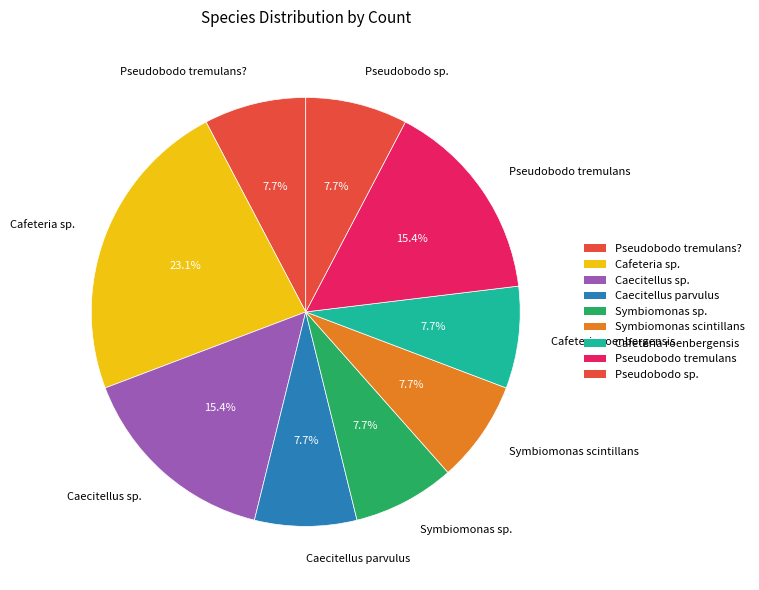

Between Cafeteria sp. and Cafeteria roenbergensis, which is larger?

Cafeteria sp.